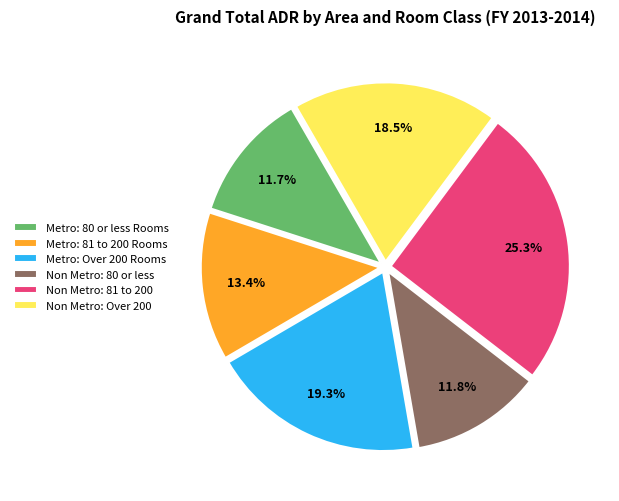

What is the ratio of the value at Metro: 81 to 200 Rooms to the value at Non Metro: 81 to 200?

0.5